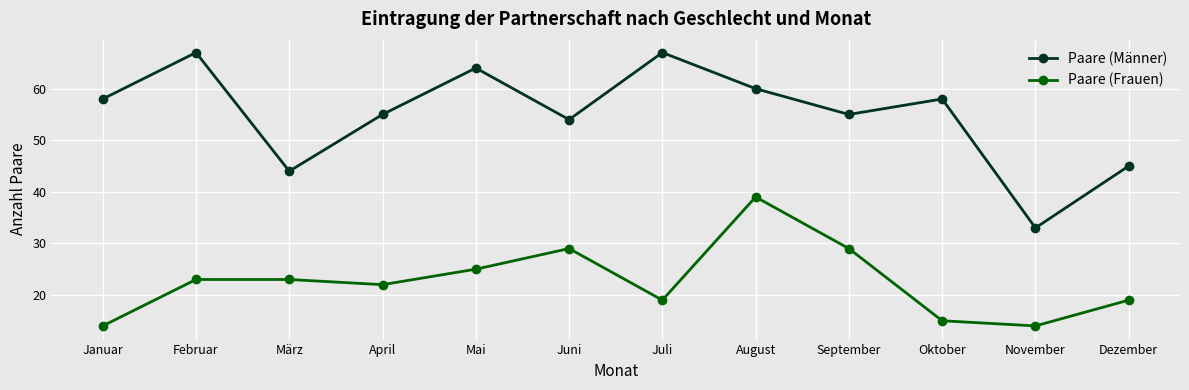

How many series are shown in this chart?

2